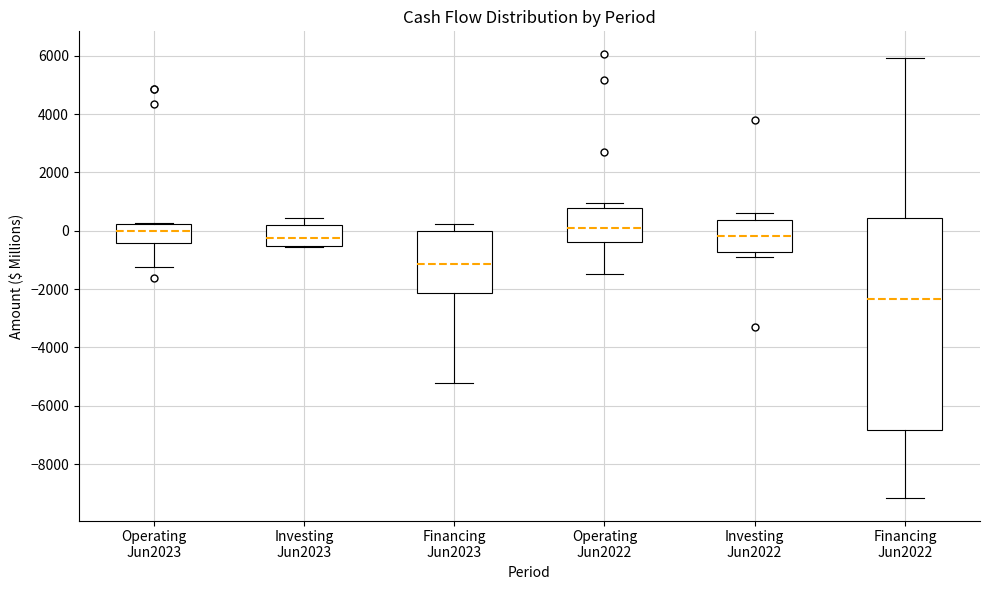

Reading left to right, transcribe this box plot: for each box, give where its median line is, the range the box spans, and where its two whiskers end, as read against the y-axis. The values are not printed on the chart, so give them approximately, as read against the axis.

Operating Jun2023: median 0, box -400 to 200, whiskers -1200 to 200
Investing Jun2023: median -200, box -600 to 200, whiskers -600 to 400
Financing Jun2023: median -1200, box -2200 to 0, whiskers -5200 to 200
Operating Jun2022: median 200, box -400 to 800, whiskers -1400 to 1000
Investing Jun2022: median -200, box -800 to 400, whiskers -1000 to 600
Financing Jun2022: median -2400, box -6800 to 400, whiskers -9200 to 6000